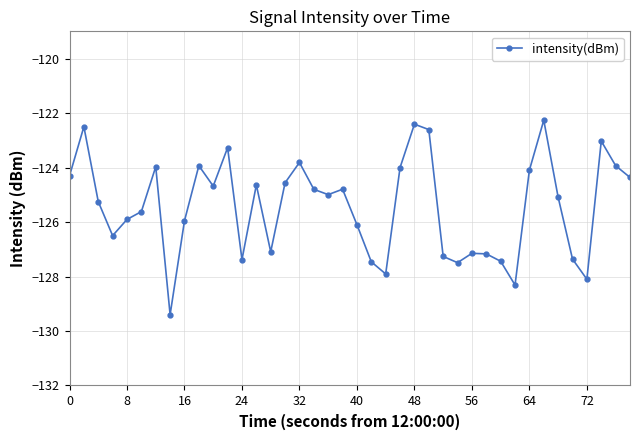

What is the greatest value displayed?

-122.3